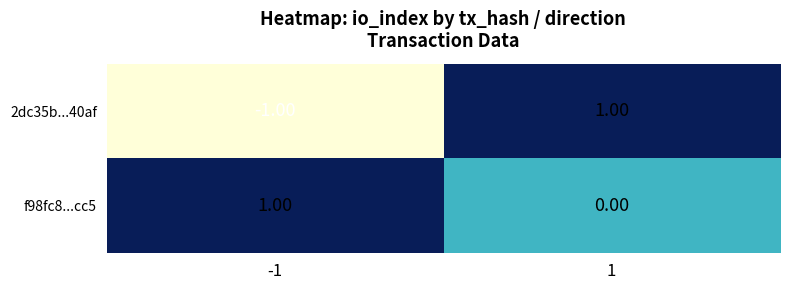

What is the minimum value shown in the chart?

-1